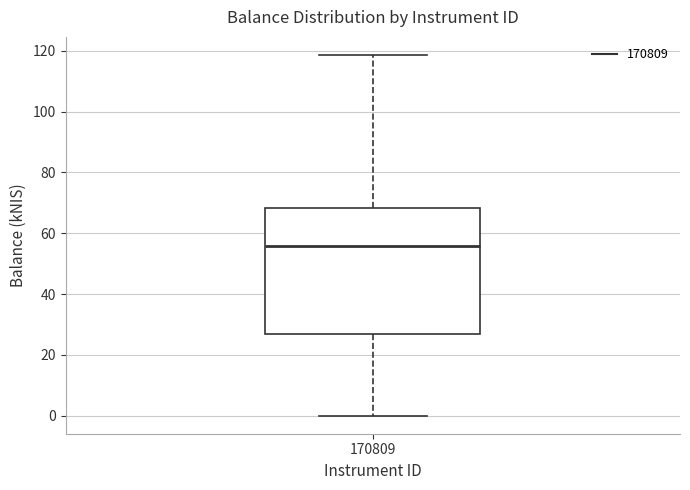

Where does the upper whisker of the box at x = 170809 end on the y-axis? The values are not printed on the chart, so give them approximately, as read against the axis.

118